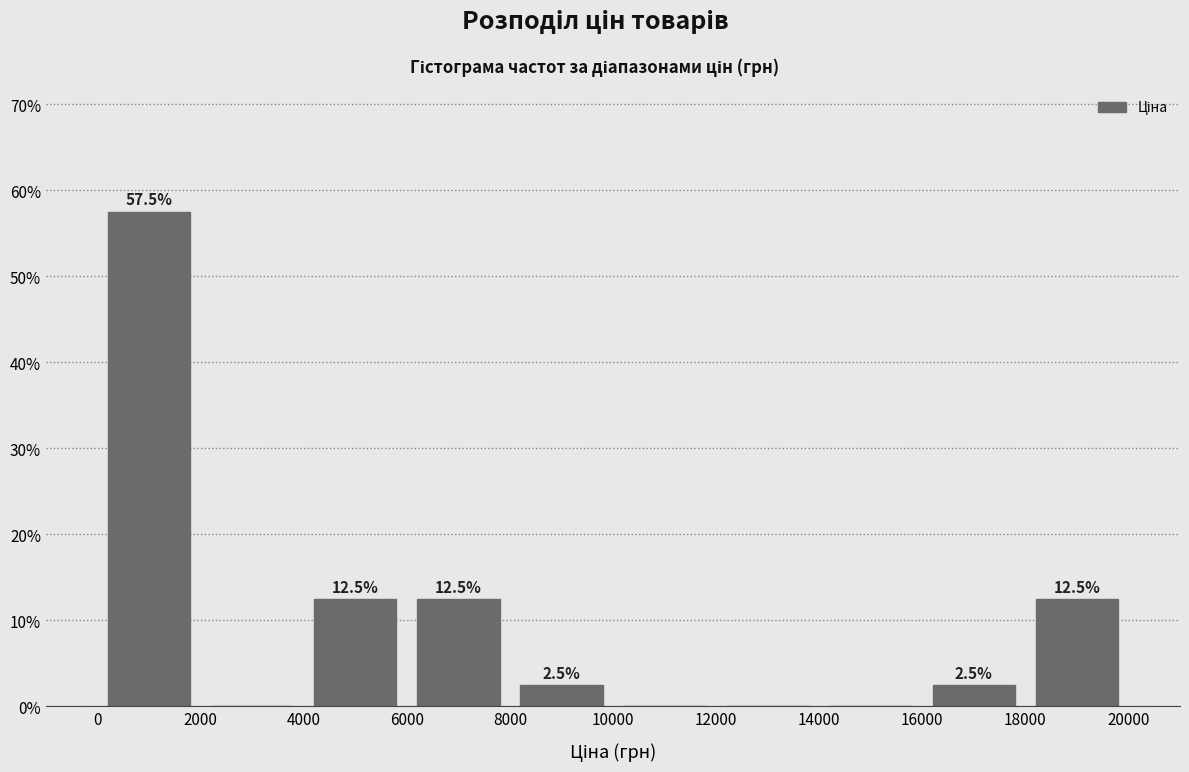

Over which range of the x-axis is the bar tallest?

0 to 2000